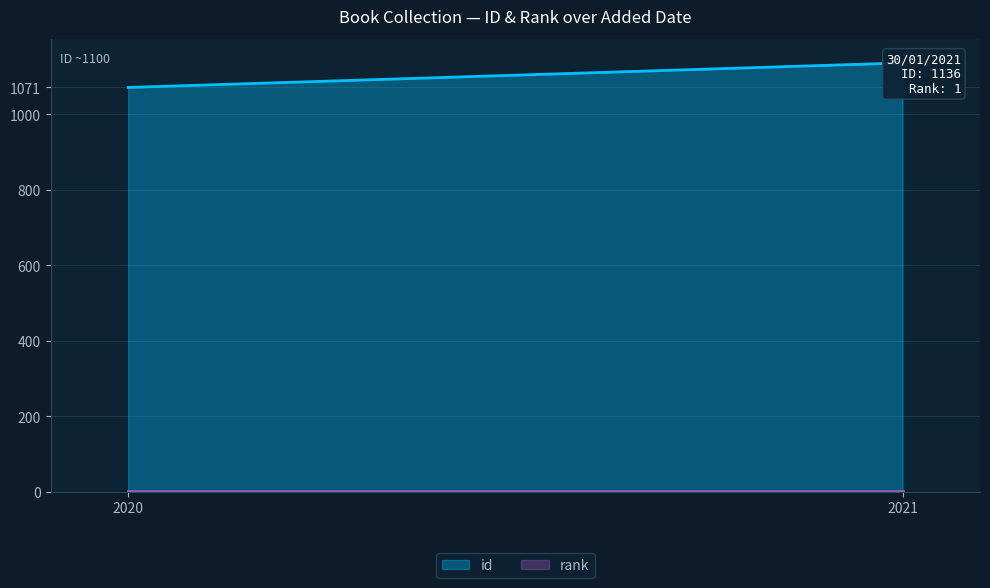

Rank the series by their maximum value, from lowest to highest.

rank, id